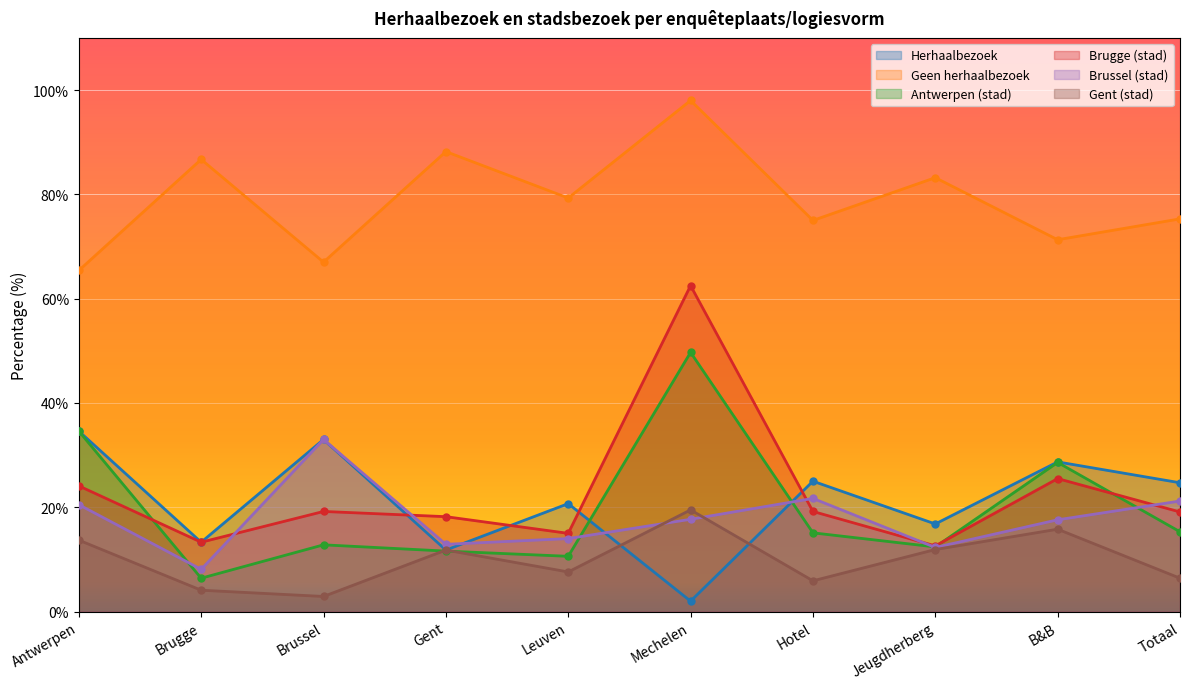

What is the spread (max minus min) of values at Mechelen?

96.0